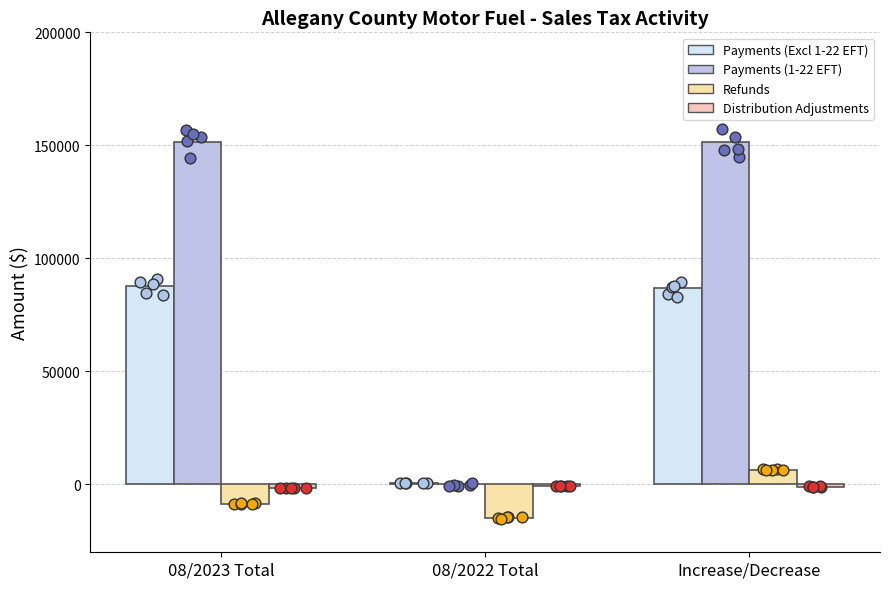

What is the total value across all series at 08/2023 Total?

228870.1